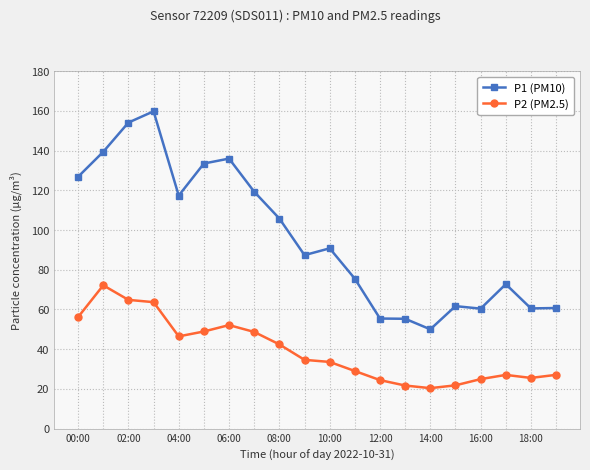

What is the maximum value shown in the chart?

159.7